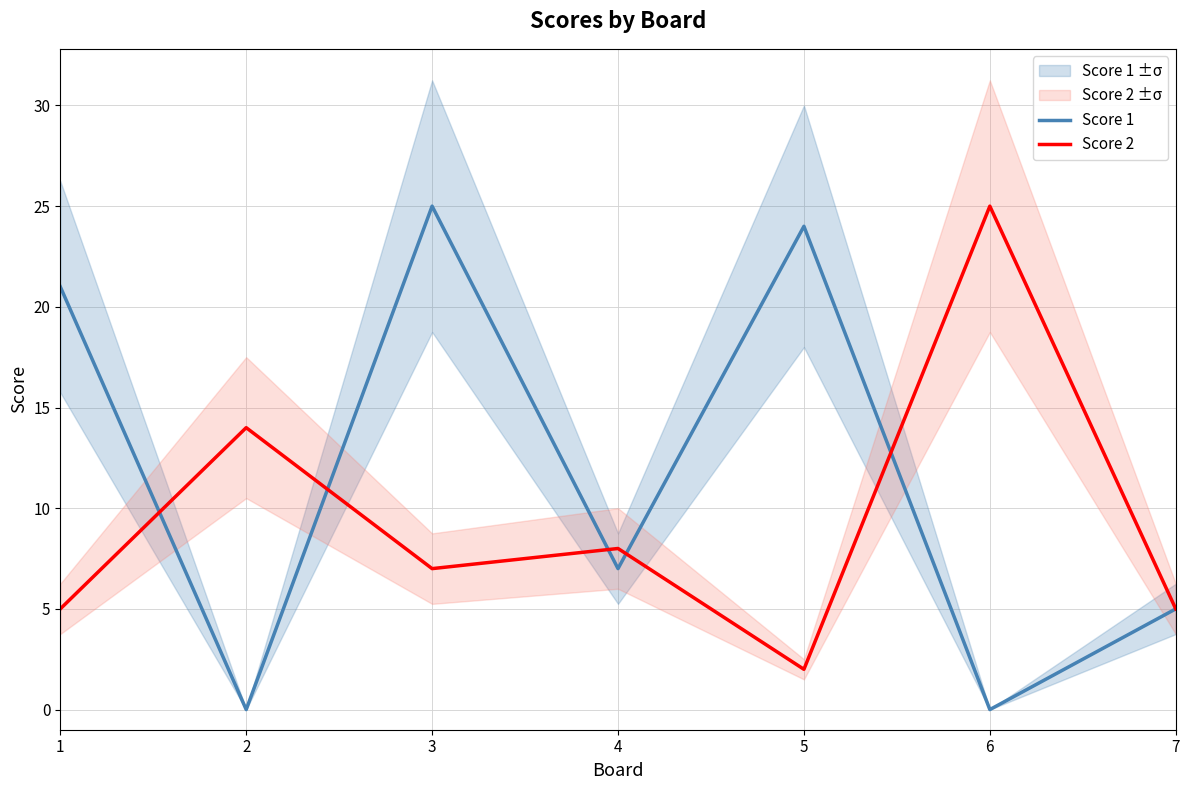

Which category has the highest value in the Score 2 series?

6